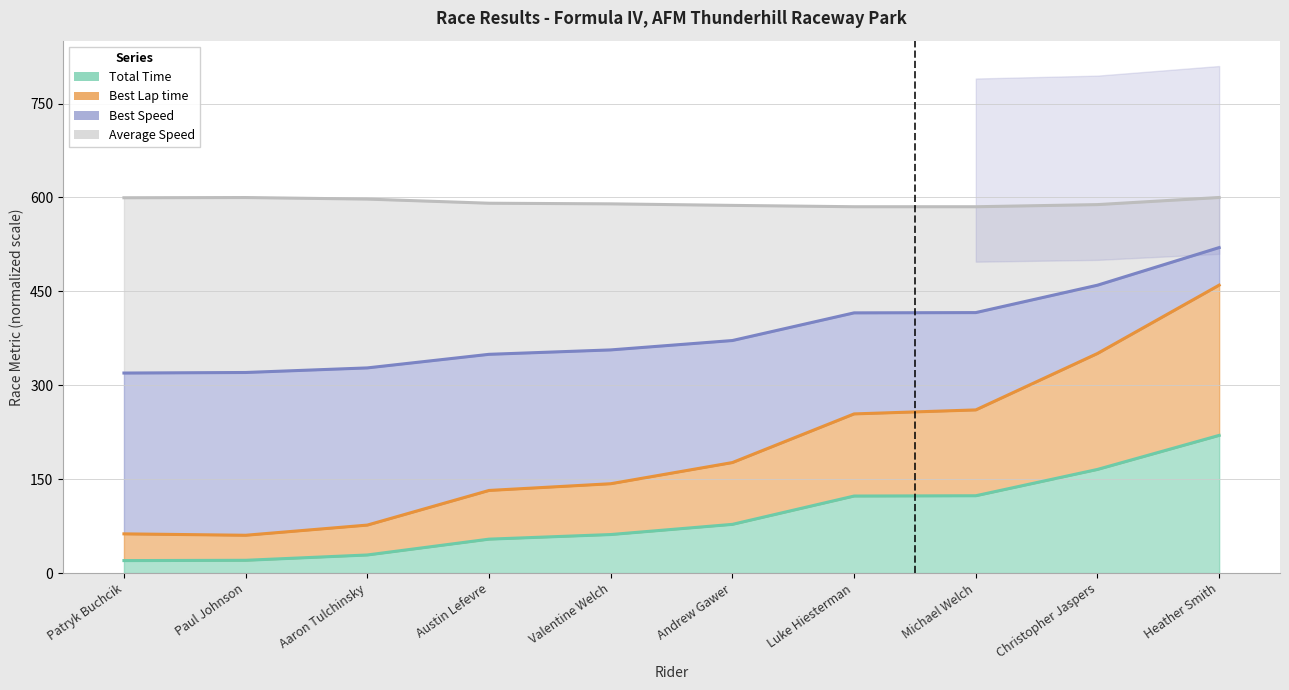

Which category has the lowest value in the Best Lap time series?

Paul Johnson